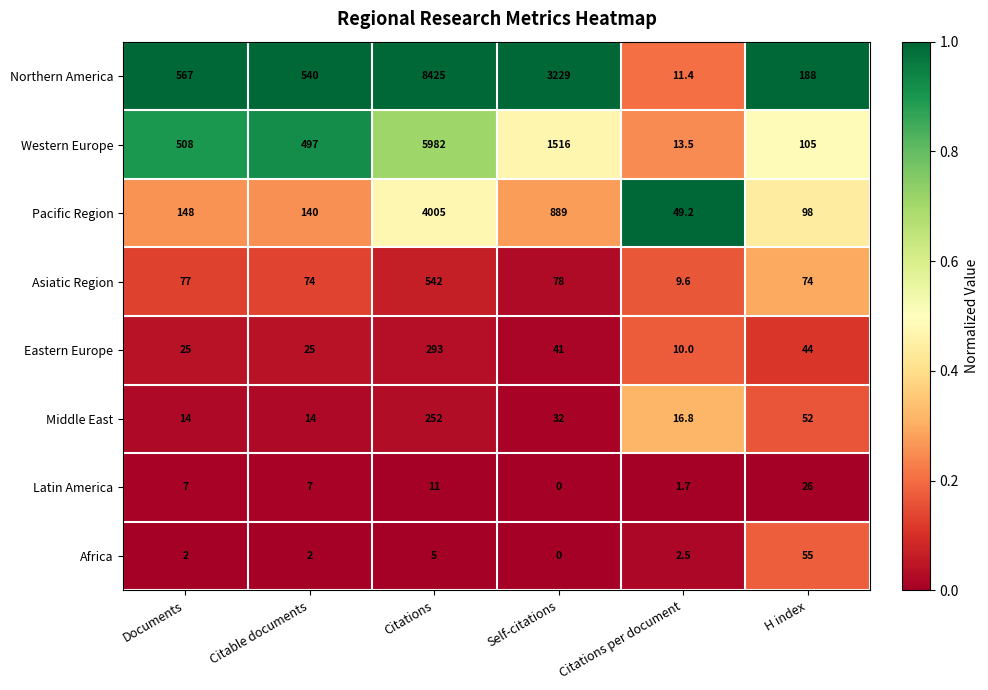

At Citable documents, list the series in order from smallest to largest.

Africa, Latin America, Middle East, Eastern Europe, Asiatic Region, Pacific Region, Western Europe, Northern America